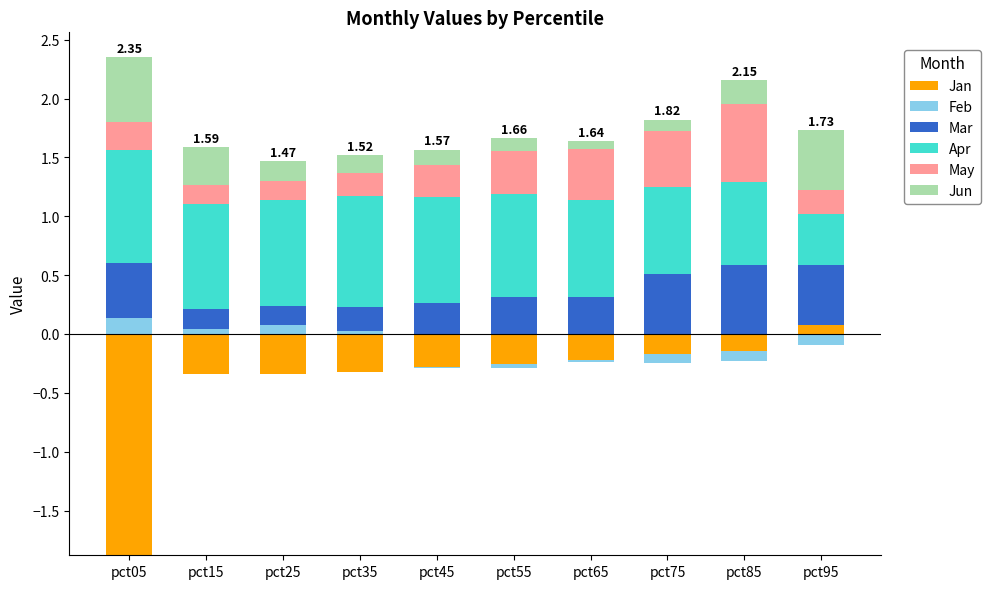

Is it true that Mar equals 1.0 at pct85?

False